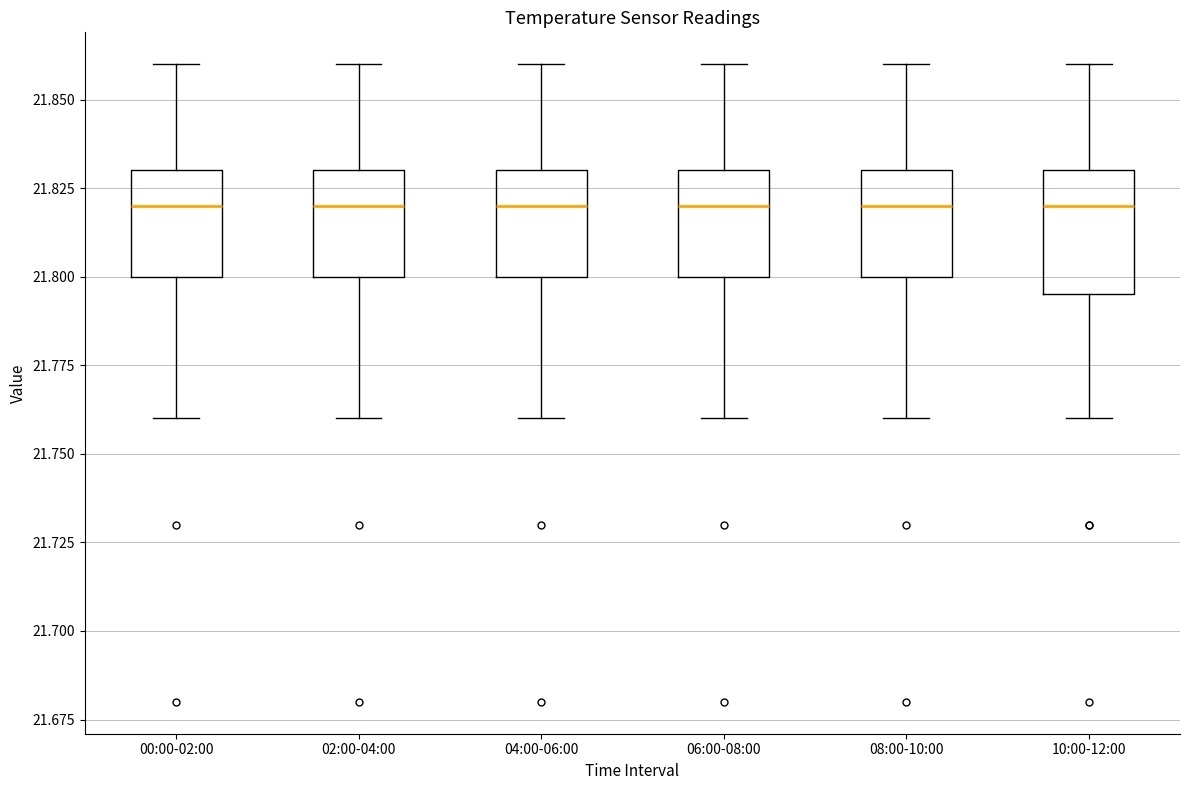

Reading left to right, read every box against the y-axis: the position of its median line, the range the box covers, and the ends of its whiskers. The values are not printed on the chart, so give them approximately, as read against the axis.

00:00-02:00: median 21.820, box 21.800 to 21.830, whiskers 21.760 to 21.860
02:00-04:00: median 21.820, box 21.800 to 21.830, whiskers 21.760 to 21.860
04:00-06:00: median 21.820, box 21.800 to 21.830, whiskers 21.760 to 21.860
06:00-08:00: median 21.820, box 21.800 to 21.830, whiskers 21.760 to 21.860
08:00-10:00: median 21.820, box 21.800 to 21.830, whiskers 21.760 to 21.860
10:00-12:00: median 21.820, box 21.795 to 21.830, whiskers 21.760 to 21.860